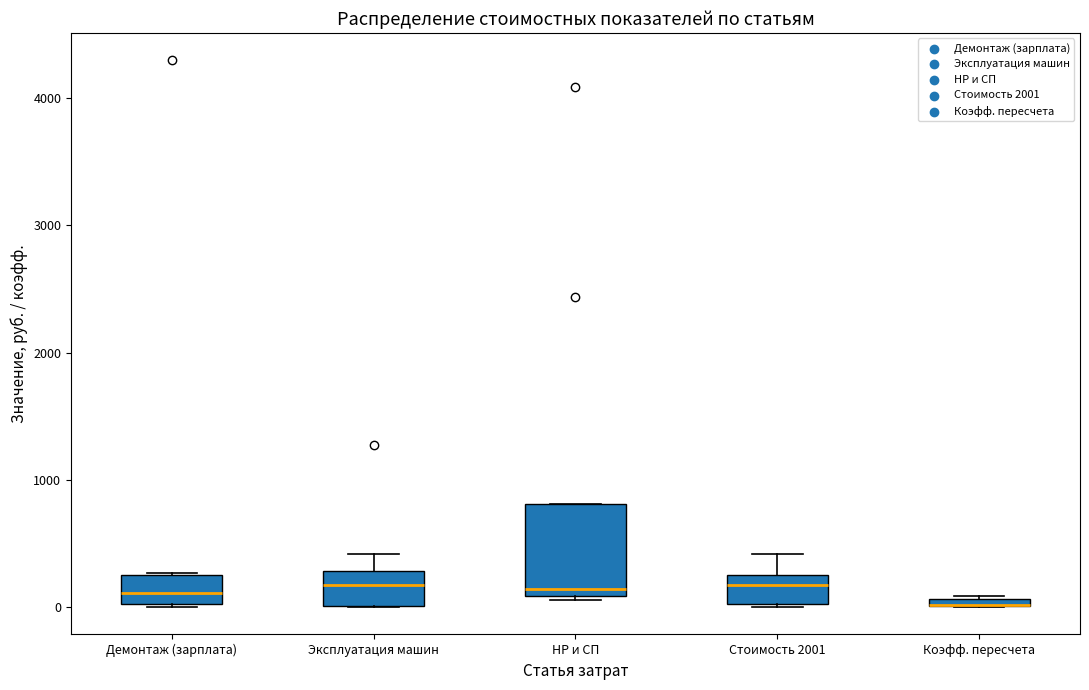

Where is the upper edge of the box for Стоимость 2001 on the y-axis? The values are not printed on the chart, so give them approximately, as read against the axis.

300